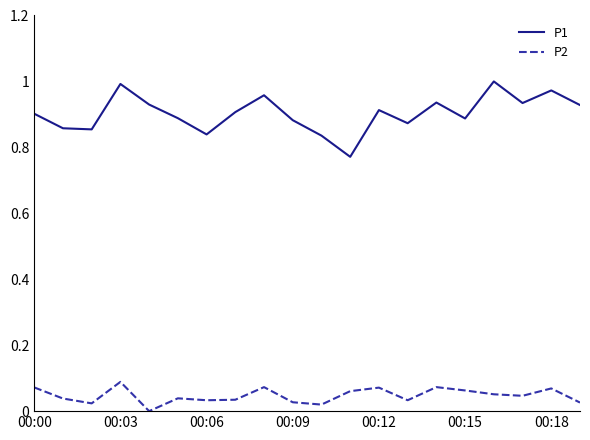

True or false: P1 and P2 cross at least once.

False